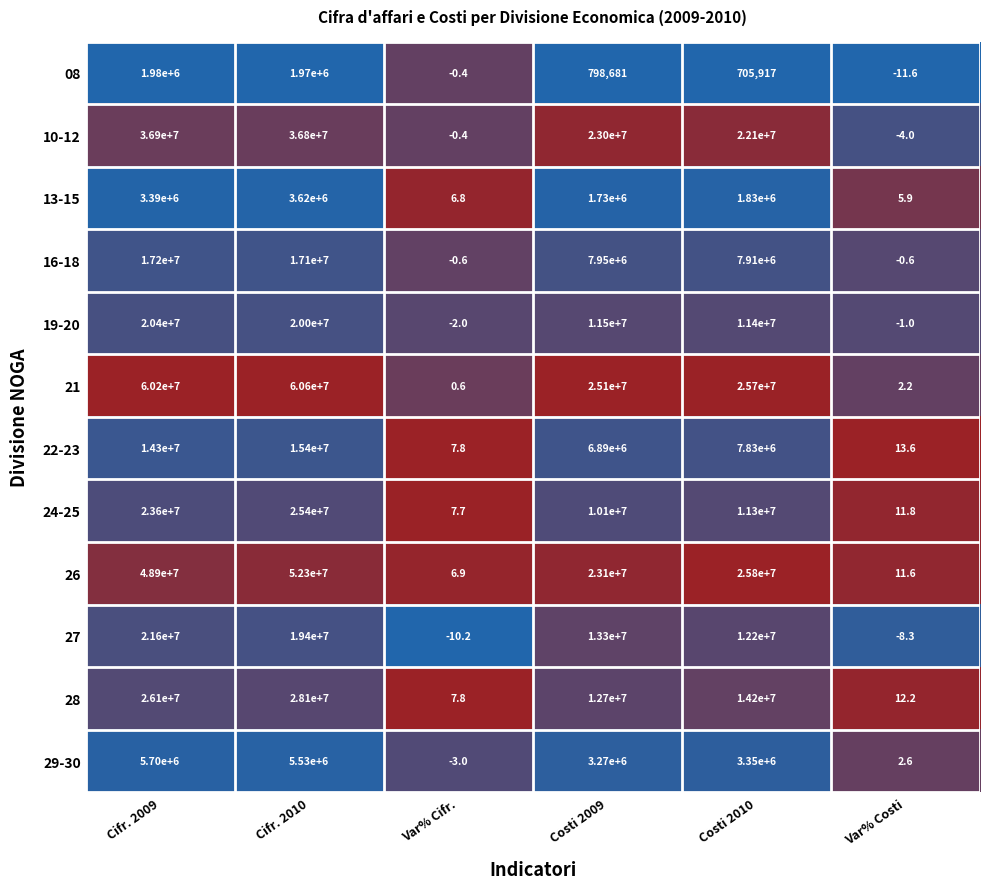

At which category is the sum across all series the highest?

Cifr. 2010